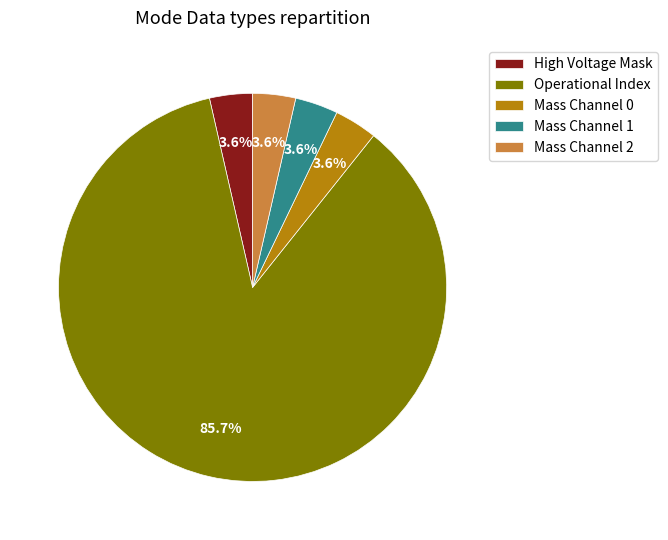

Count the number of slices in the pie.

5